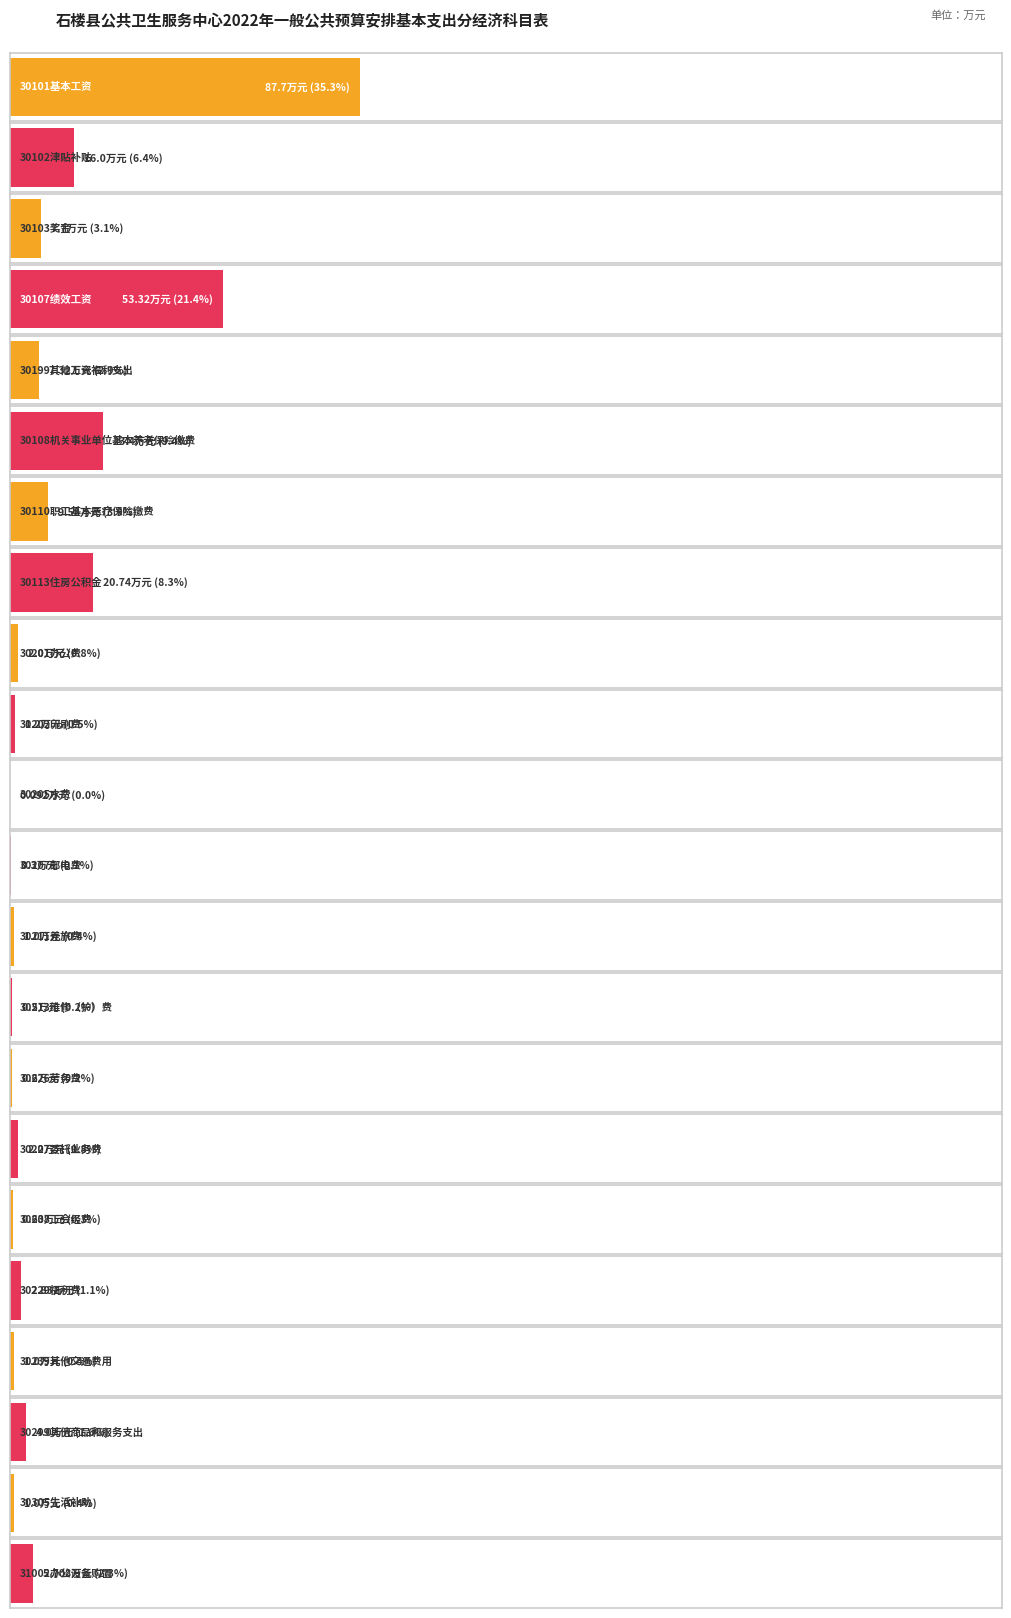

List the labels in order of value, largest first.

30101基本工资, 30107绩效工资, 30108机关事业单位基本养老保险缴费, 30113住房公积金, 30102津贴补贴, 30110职工基本医疗保险缴费, 30103奖金, 30199其他工资福利支出, 31002办公设备购置, 30299其他商品和服务支出, 30229福利费, 30201办公费, 30227委托业务费, 30202印刷费, 30211差旅费, 30239其他交通费用, 30305生活补助, 30208工会经费, 30226劳务费, 30213维修（护）费, 30207邮电费, 30205水费